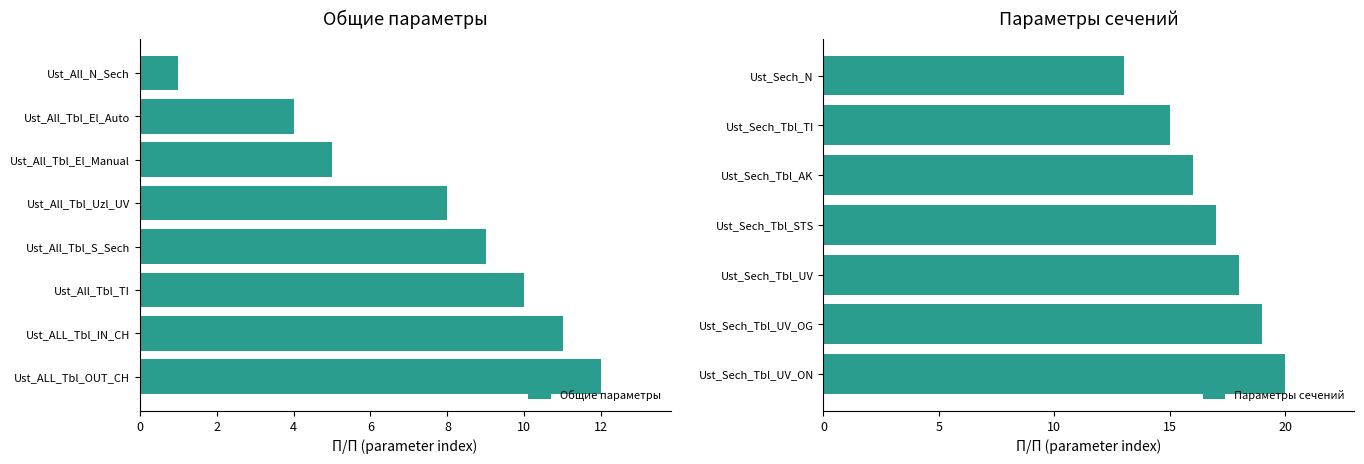

The value at Ust_Sech_Tbl_UV_ON is 36. True or false?

False